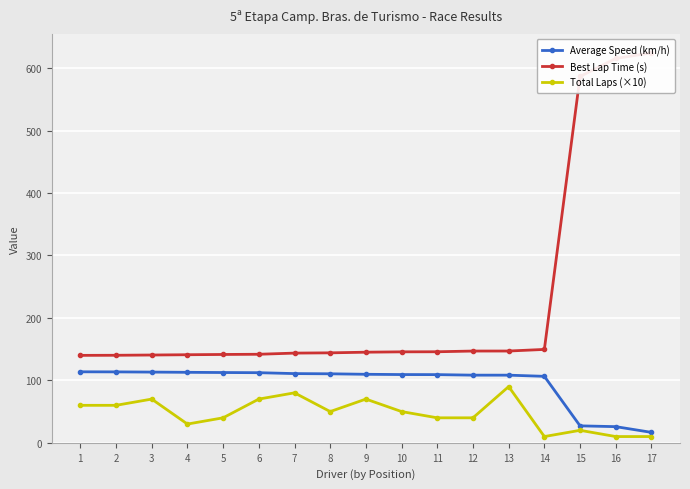

The value of Average Speed (km/h) at 4 is 166.0. True or false?

False